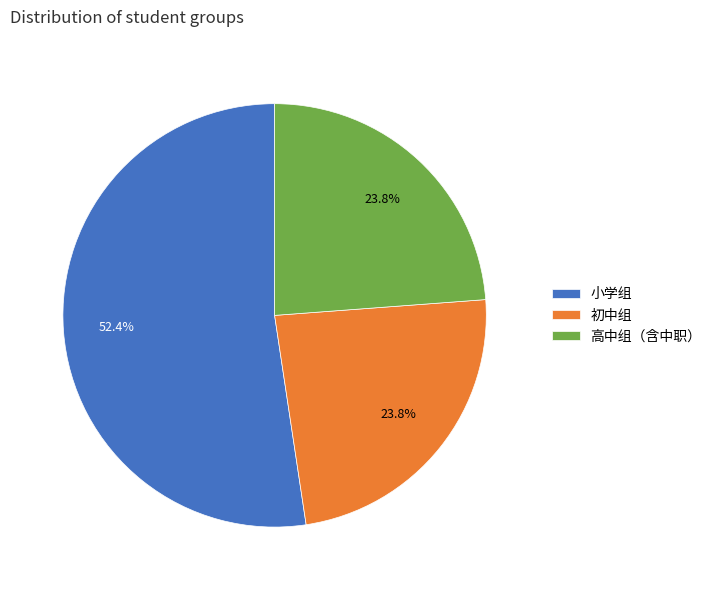

To the nearest percent, what is the combined percentage of 小学组 and 初中组?

76%